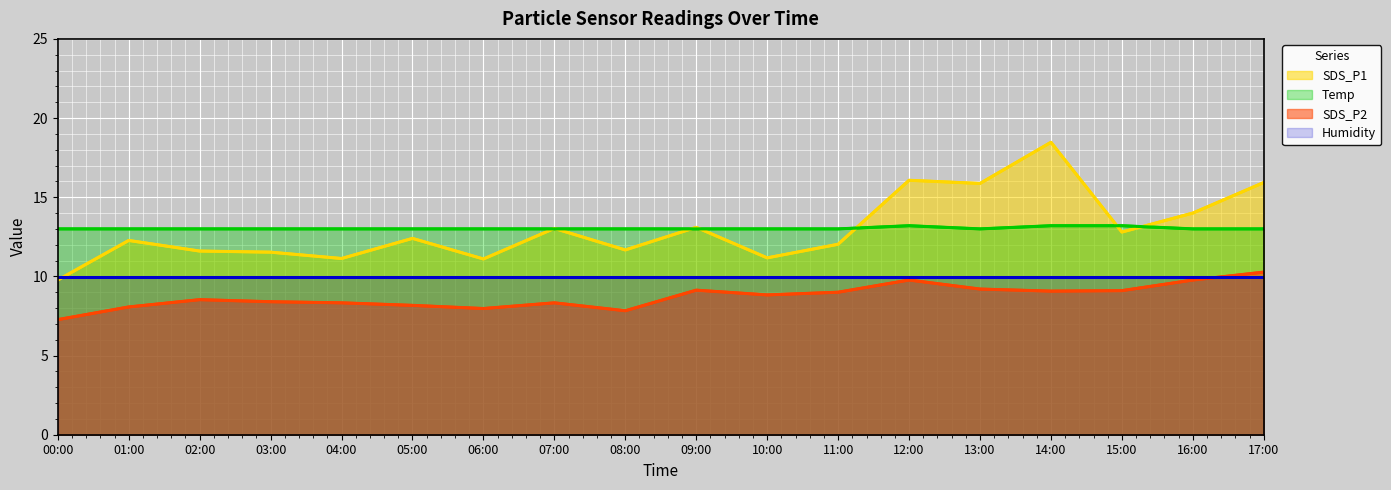

True or false: SDS_P2 has a value of 1.8 at 01:00.

False